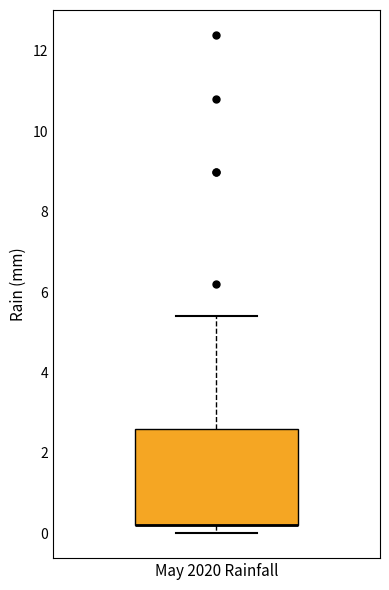

Where does the upper whisker of the box for May 2020 Rainfall end on the y-axis? The values are not printed on the chart, so give them approximately, as read against the axis.

5.4